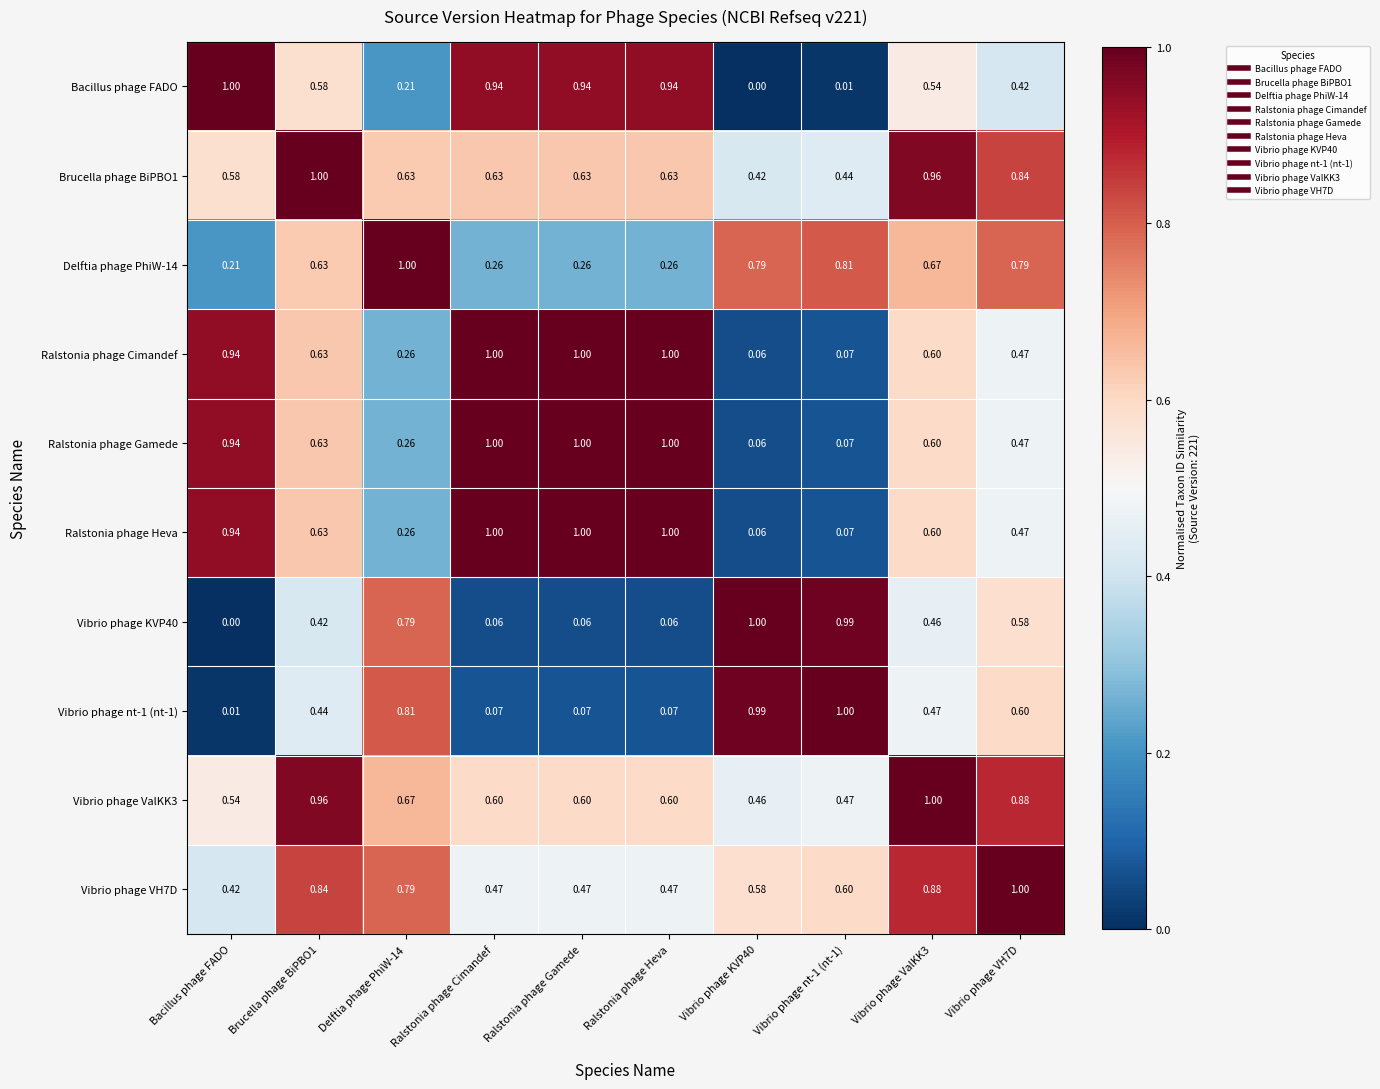

At which label does Bacillus phage FADO reach its peak?

Bacillus phage FADO